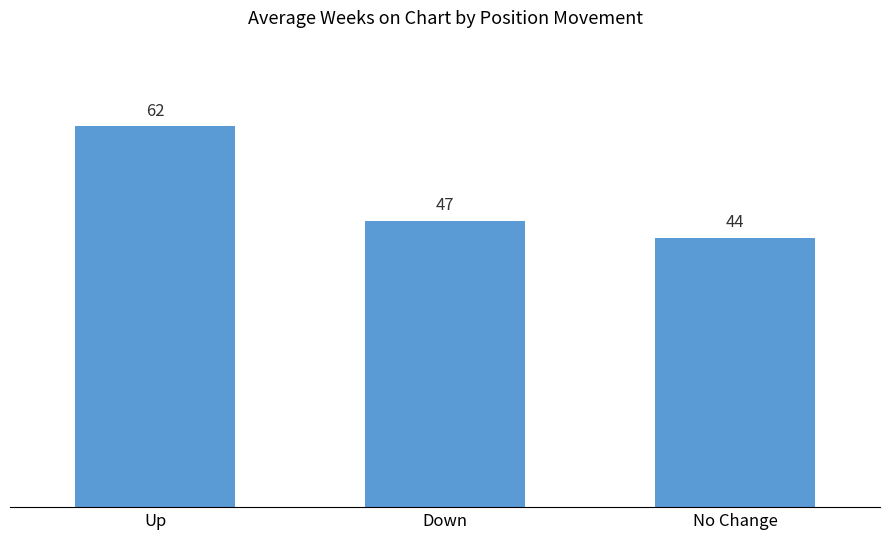

What is the sum of the values at No Change and Up?

106.5